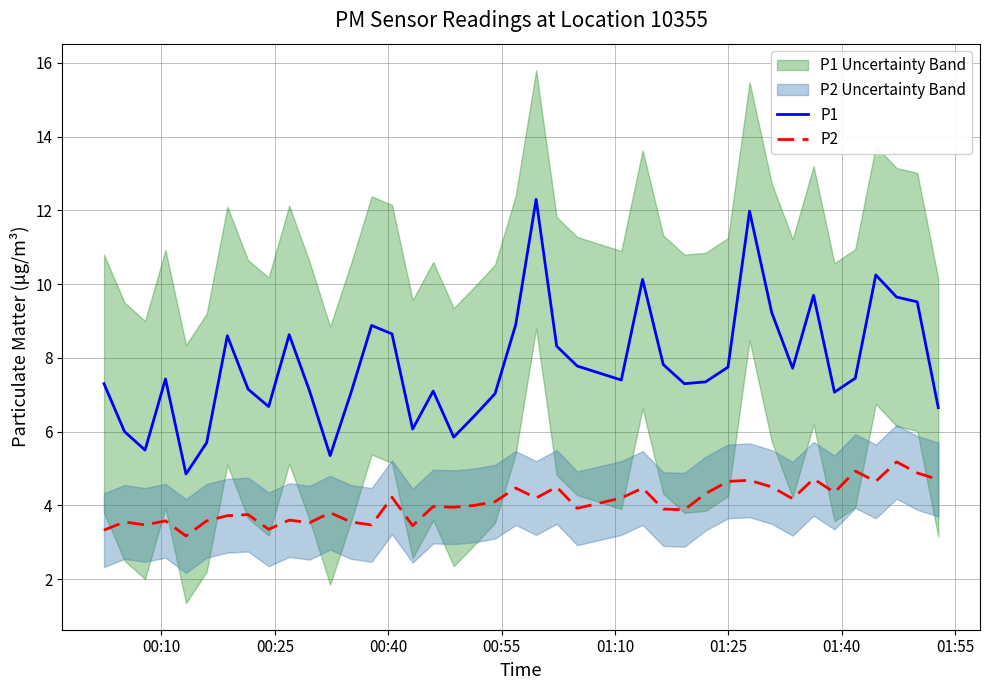

How many distinct data groups are displayed?

2